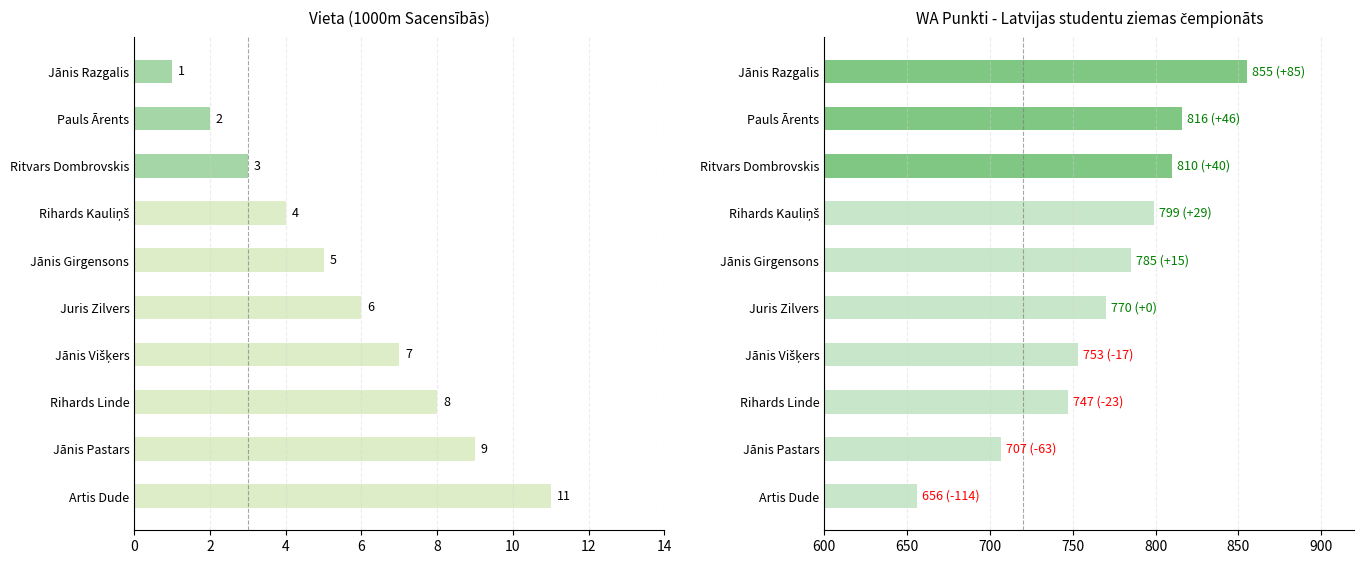

Which has a higher value, Pauls Ārents or Juris Zilvers?

Juris Zilvers